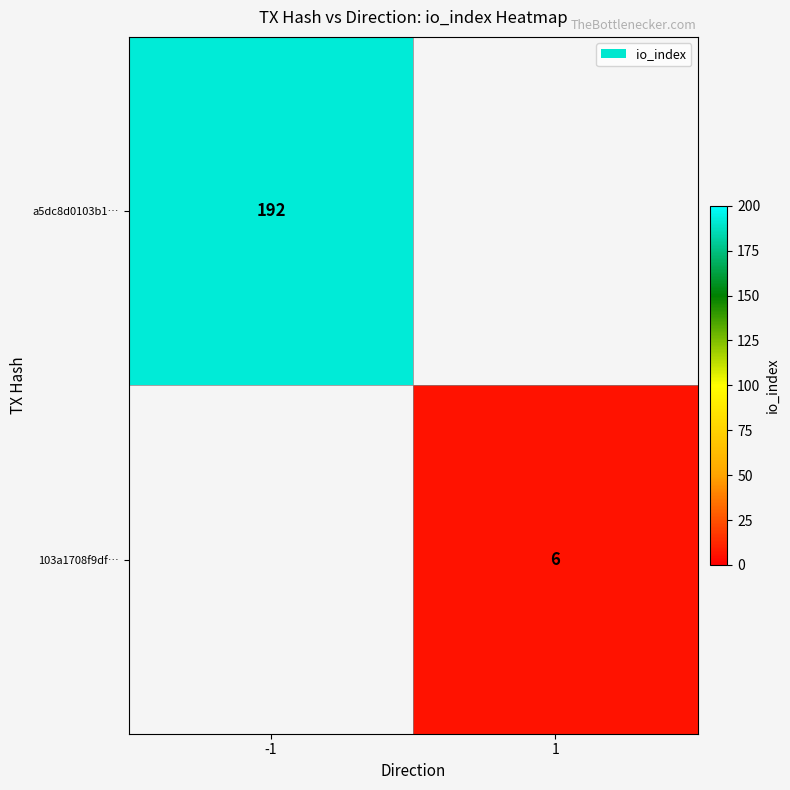

The value of a5dc8d0103b1… at -1 is 46. True or false?

False